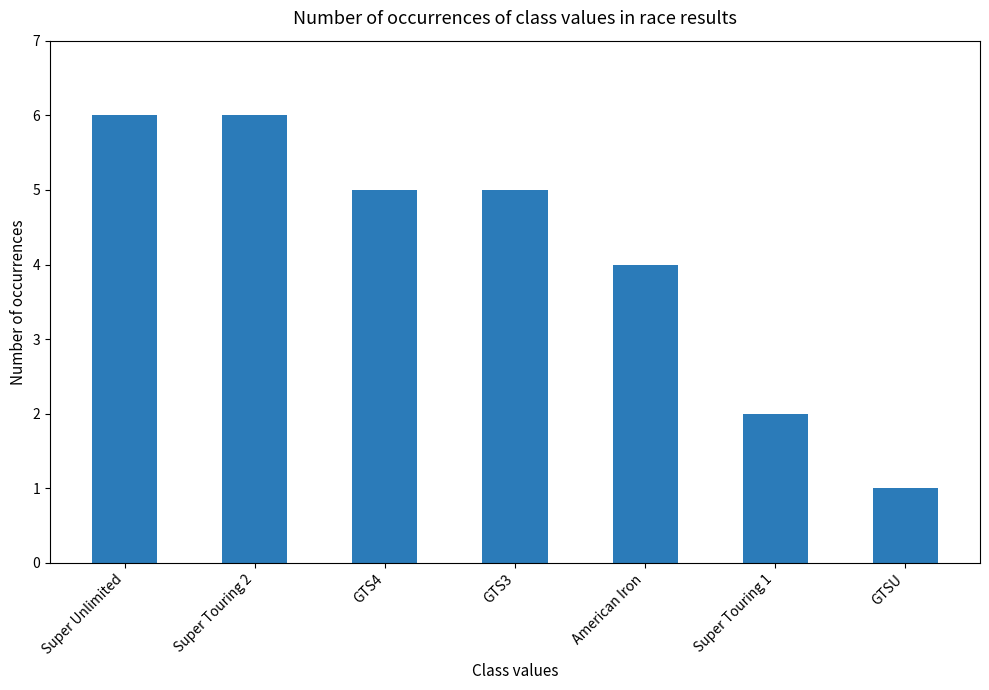

Reading left to right, list all the values displayed in this chart.

6	6	5	5	4	2	1